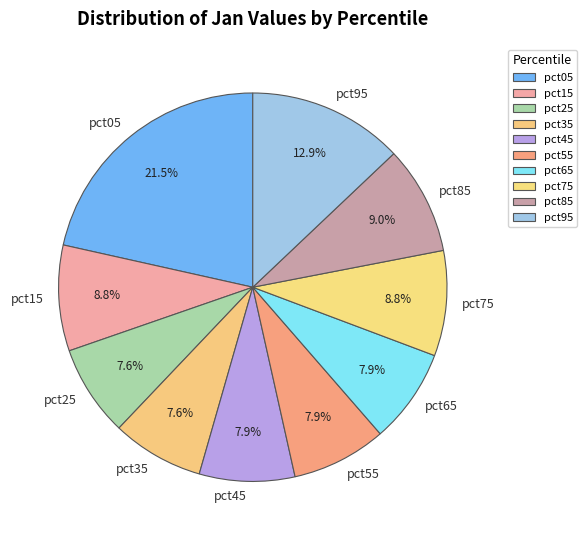

To the nearest percent, what is the average slice percentage?

10%